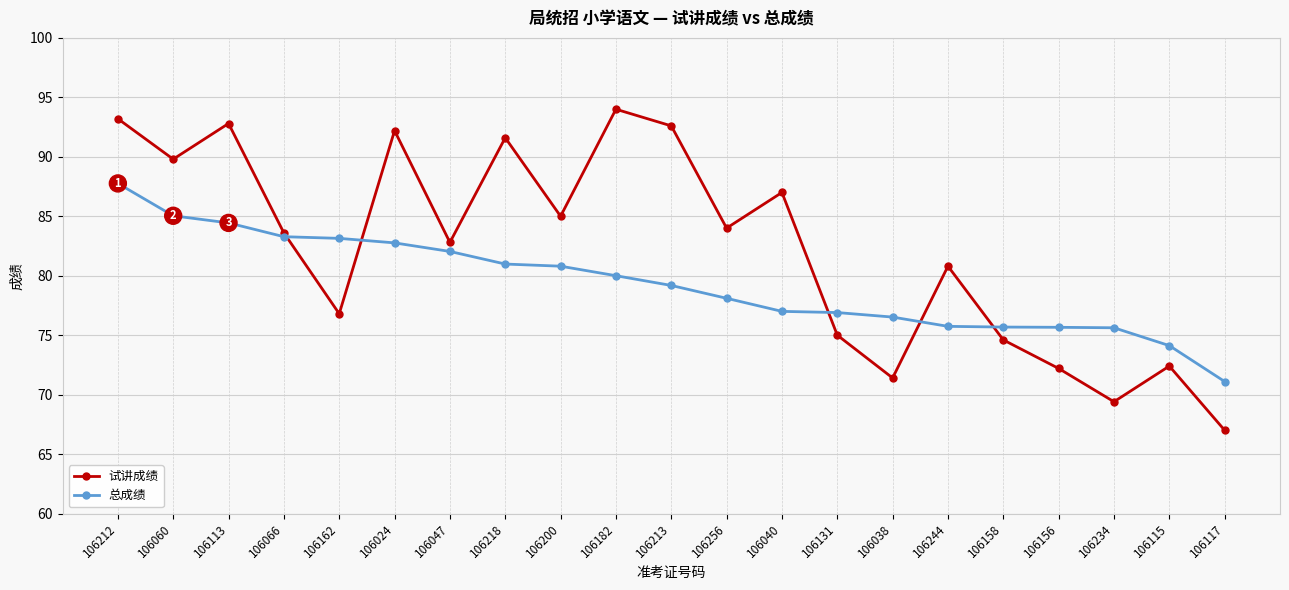

At 106047, list the series in order from largest to smallest.

试讲成绩, 总成绩